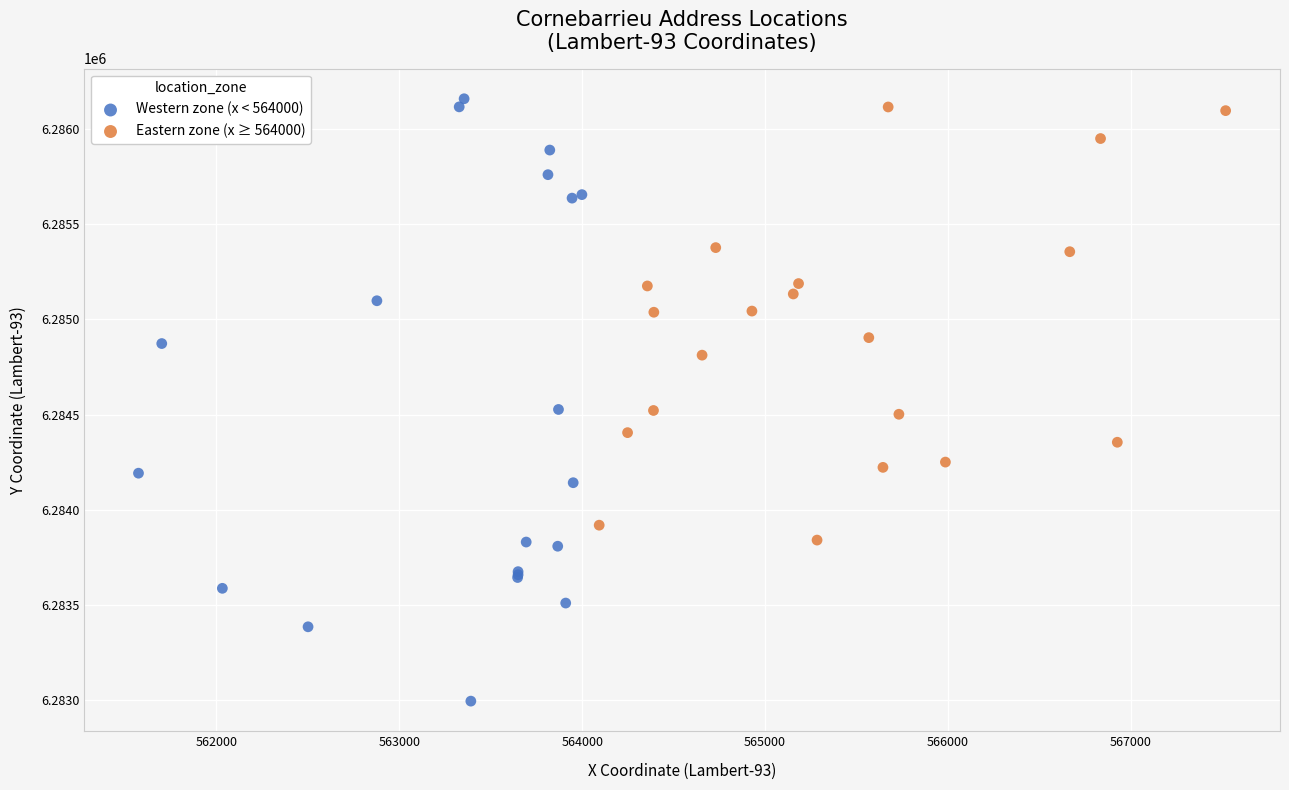

What are all the series names shown in the legend?

Western zone (x < 564000), Eastern zone (x ≥ 564000)